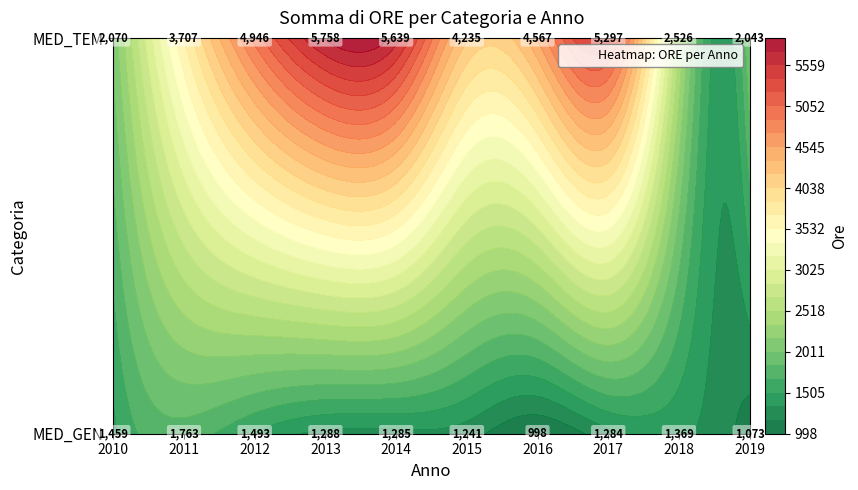

Between 2011 and 2014, which is larger?

2011